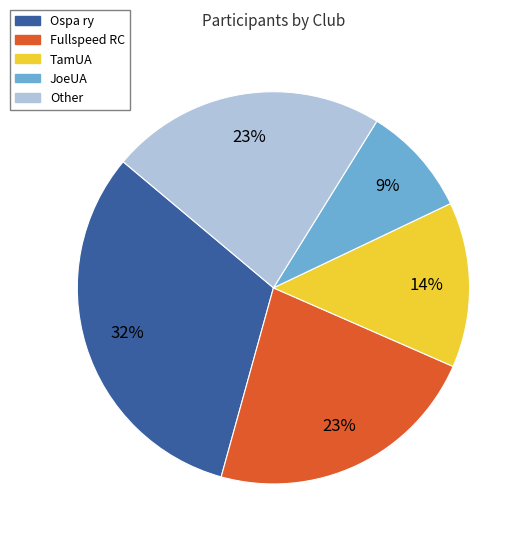

Which category has the biggest portion of the pie?

Ospa ry